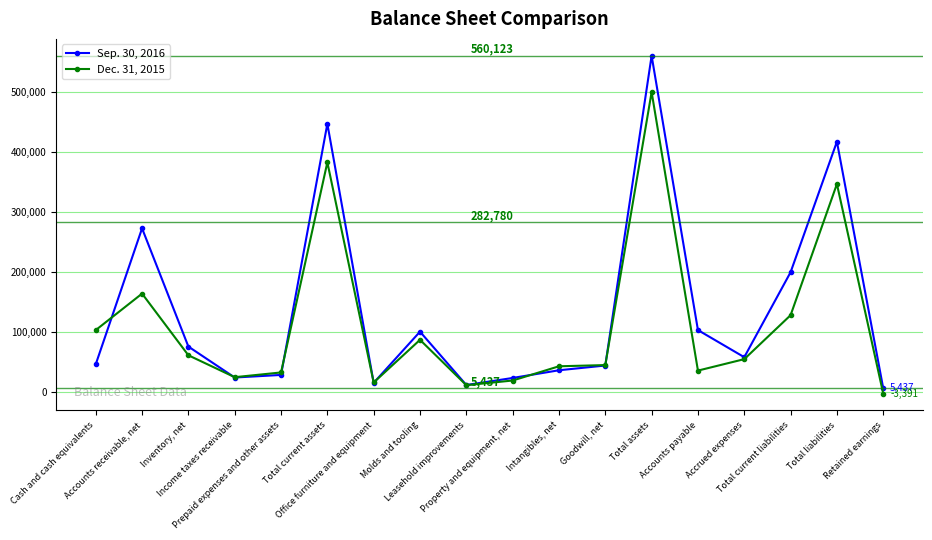

Which series has the largest total across all categories?

Sep. 30, 2016